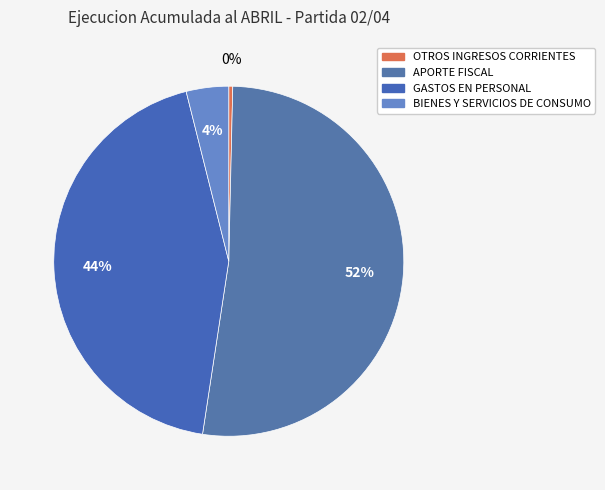

How many slices are in this pie chart?

4